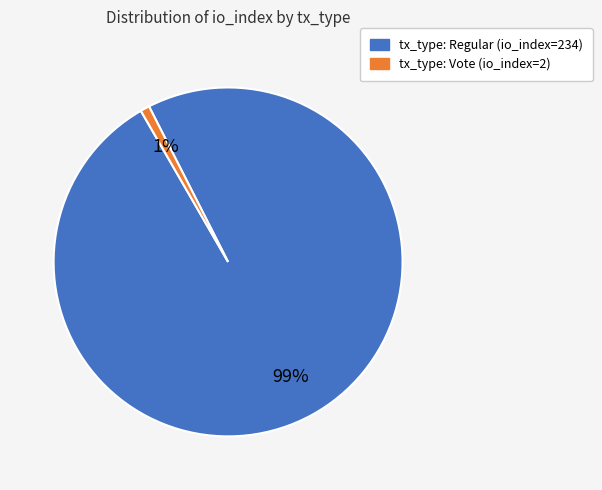

Which category accounts for the majority?

tx_type: Regular (io_index=234)